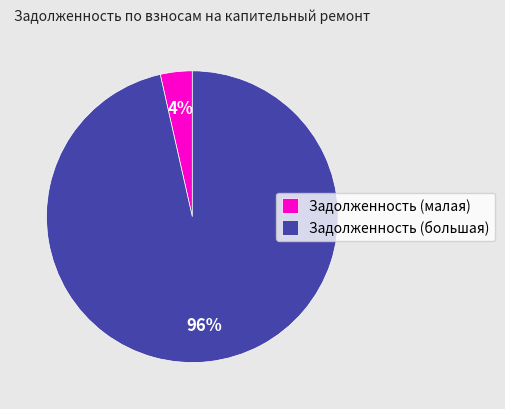

Between Задолженность (малая) and Задолженность (большая), which is larger?

Задолженность (большая)